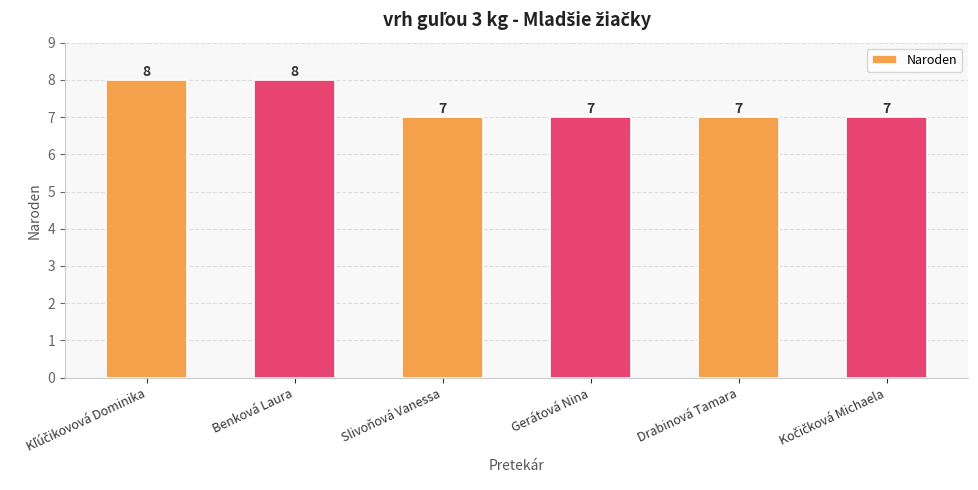

What is the smallest value displayed?

7